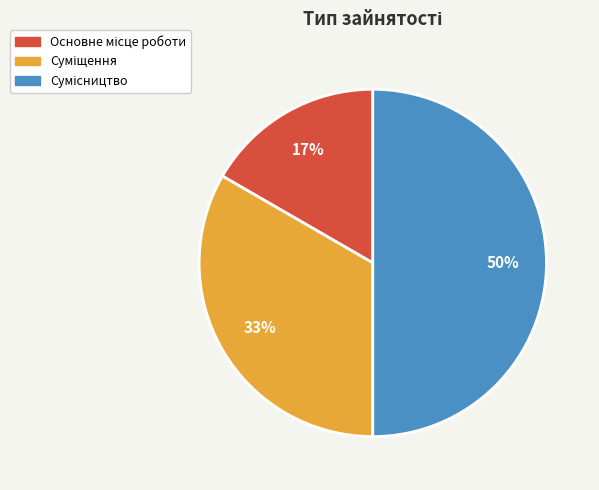

To the nearest percent, what is the difference between the largest and smallest slice percentages?

33%